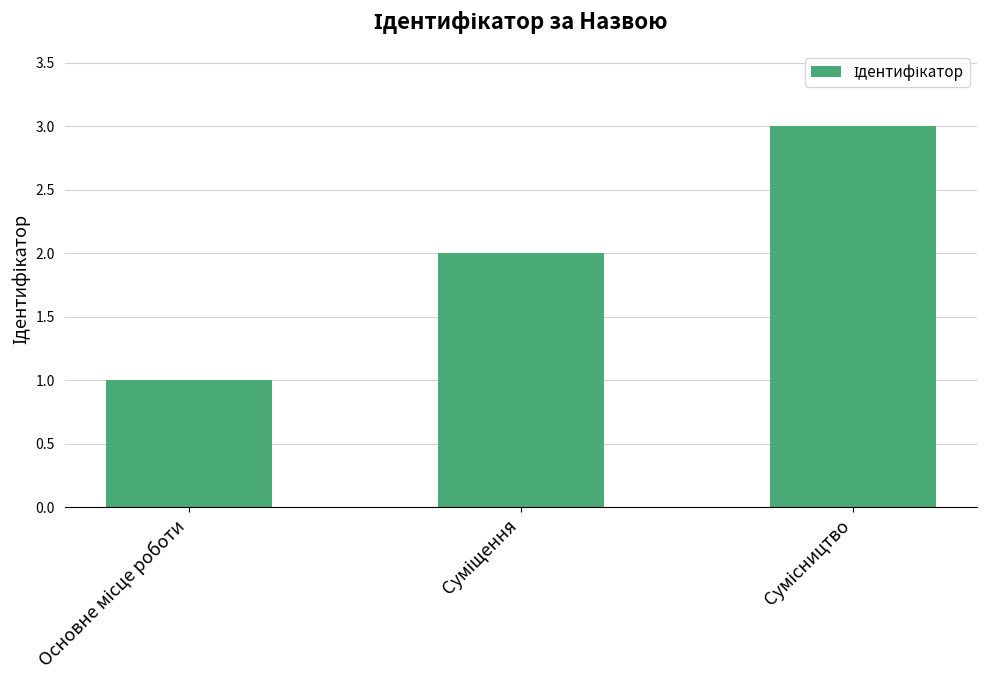

What is the maximum value shown in the chart?

3